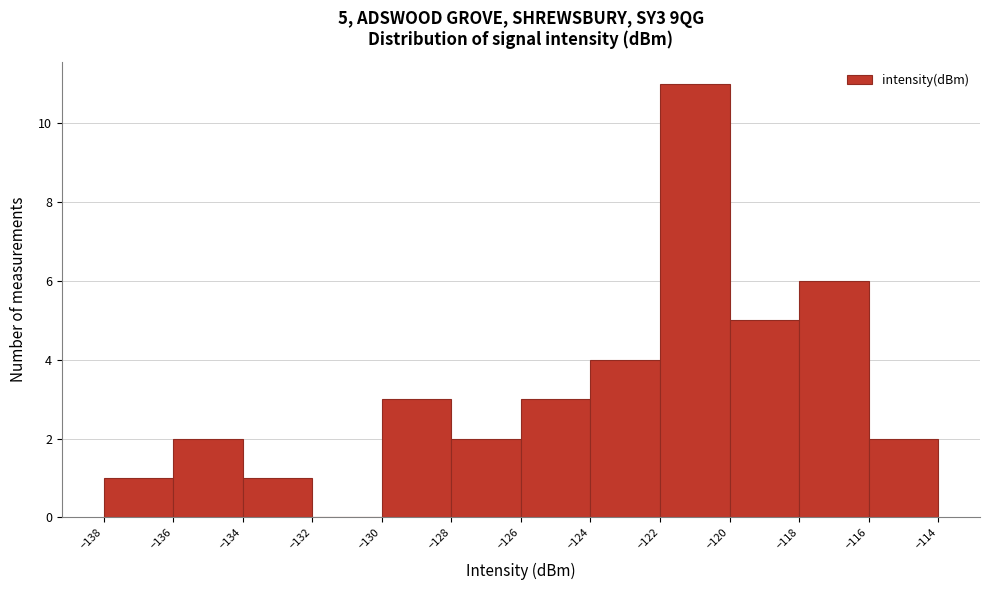

Which range on the x-axis has the tallest bar?

-122 to -120